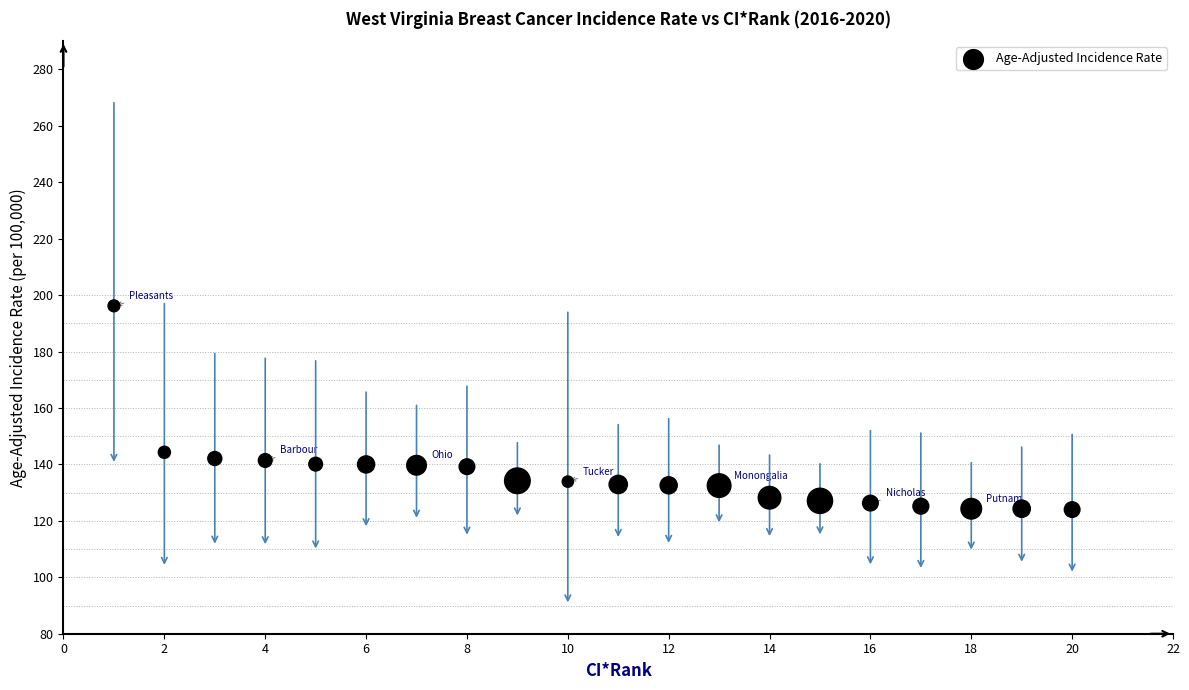

What is the range of Y values (max minus min)?

72.2